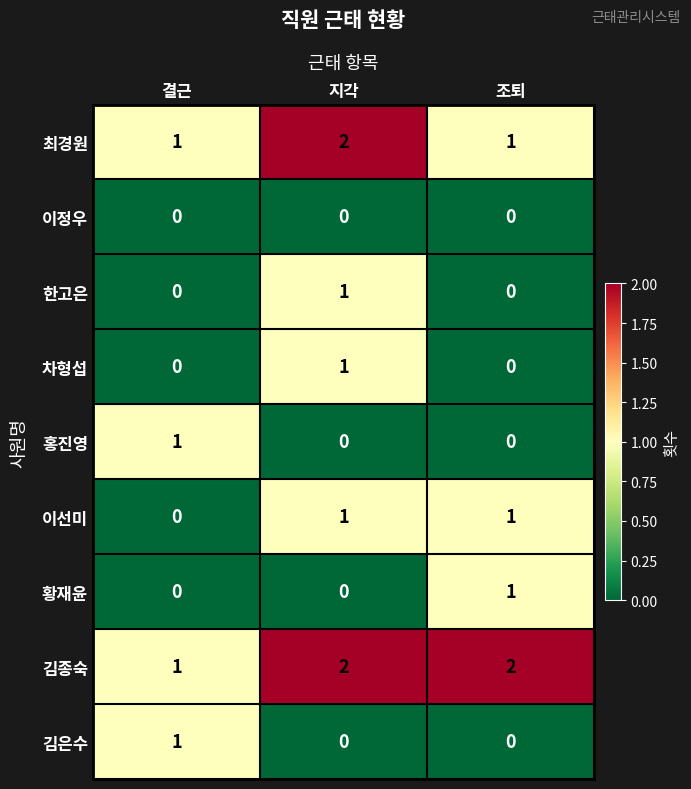

Reading left to right, list all the values displayed in this chart.

최경원: 1	2	1
이정우: 0	0	0
한고은: 0	1	0
차형섭: 0	1	0
홍진영: 1	0	0
이선미: 0	1	1
황재윤: 0	0	1
김종숙: 1	2	2
김은수: 1	0	0